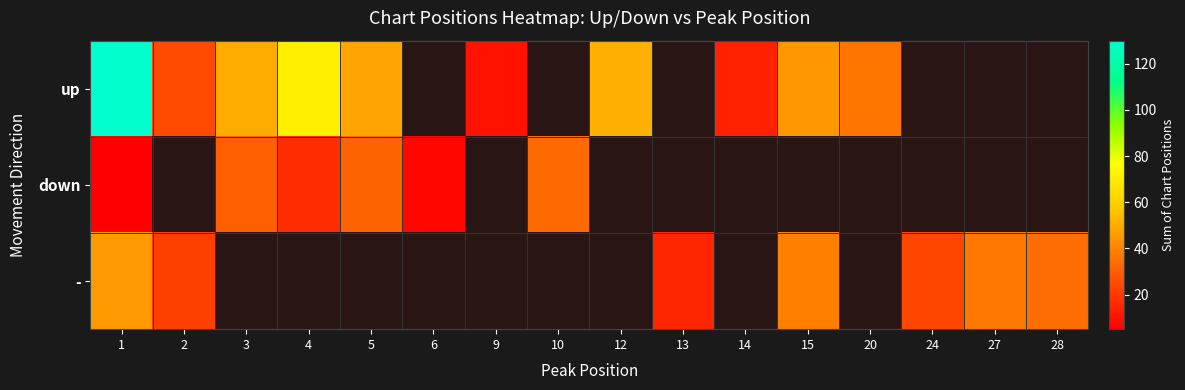

The up series shows 130.0 at 1. True or false?

True